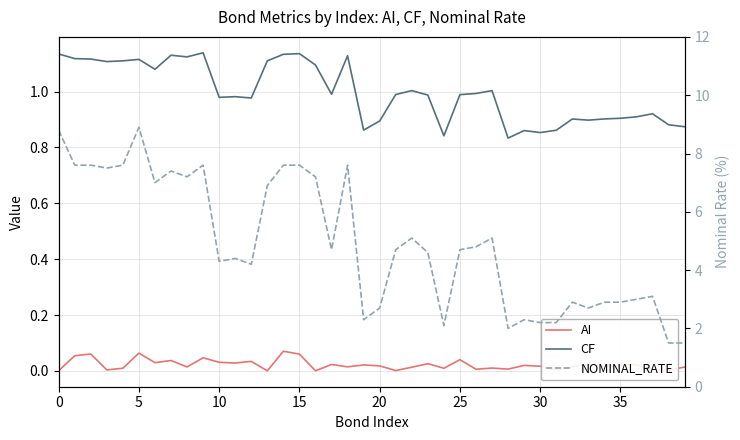

True or false: NOMINAL_RATE has a value of 2.3 at 29.

True